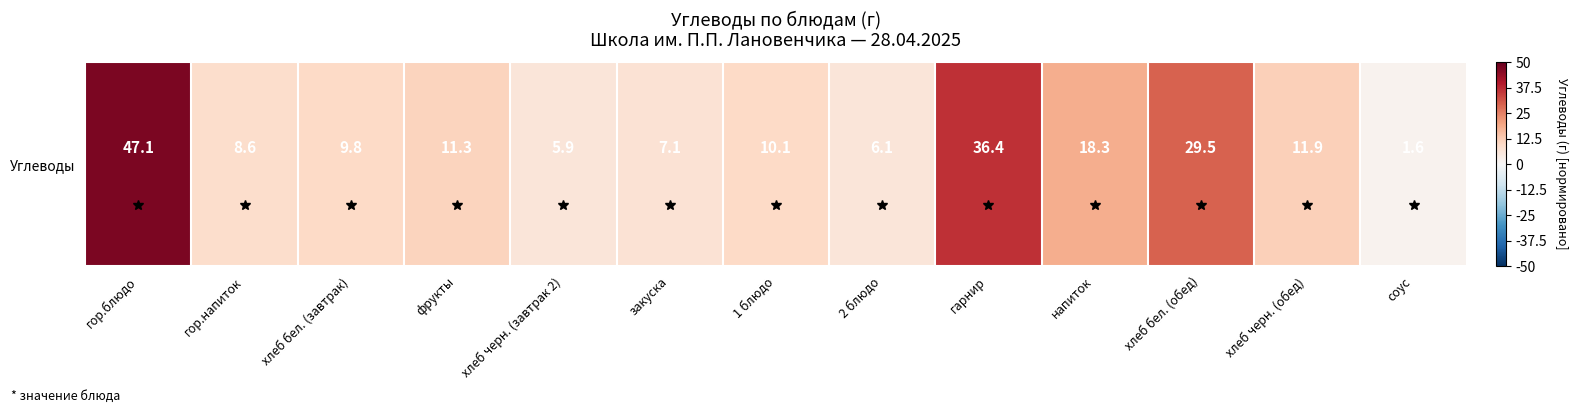

True or false: the data shows 0.1 at хлеб черн. (завтрак 2).

True